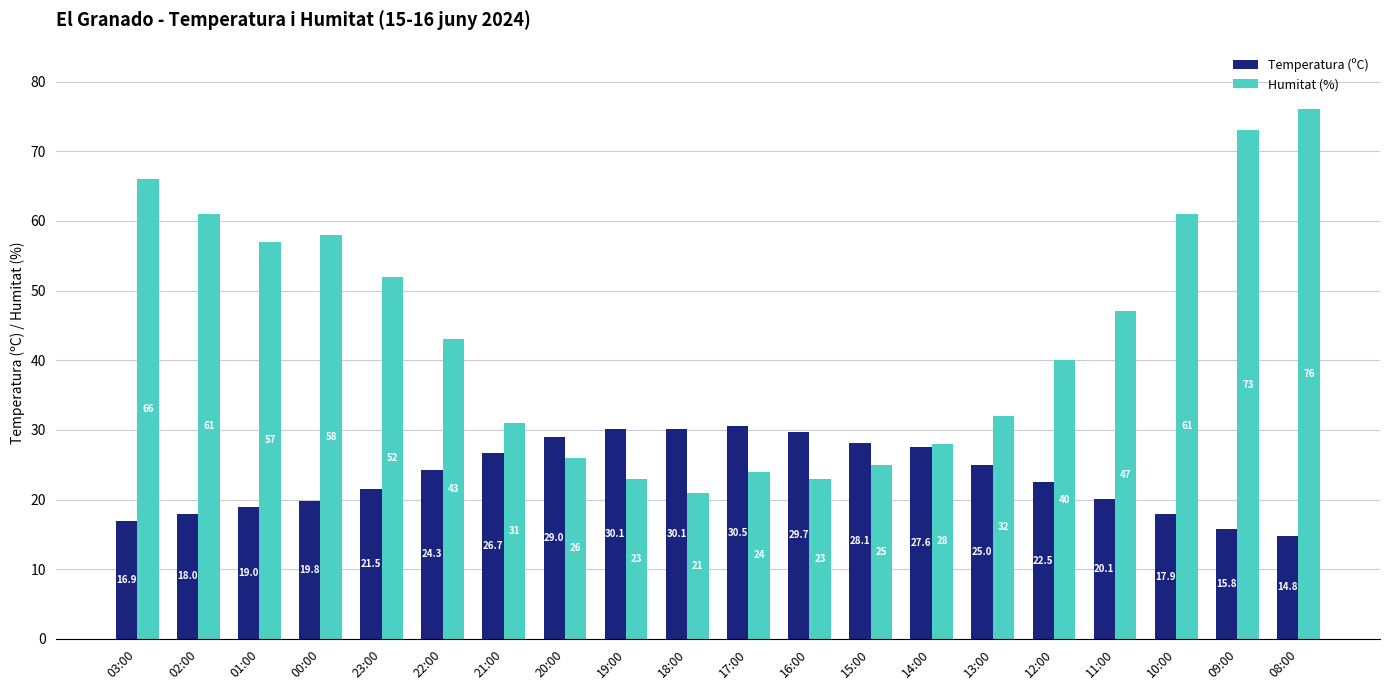

Is the value of Humitat (%) at 19:00 greater than the value of Temperatura (ºC) at 20:00?

No